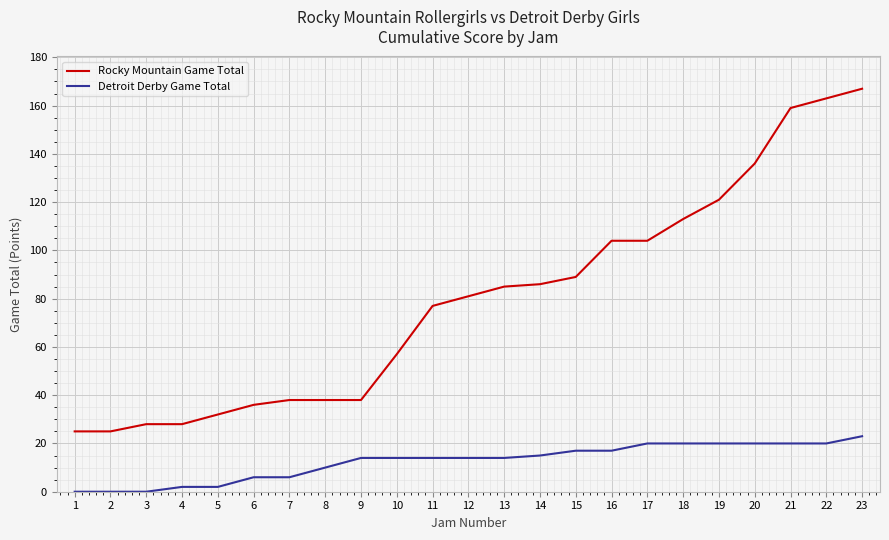

What is the maximum value for Rocky Mountain Game Total?

167